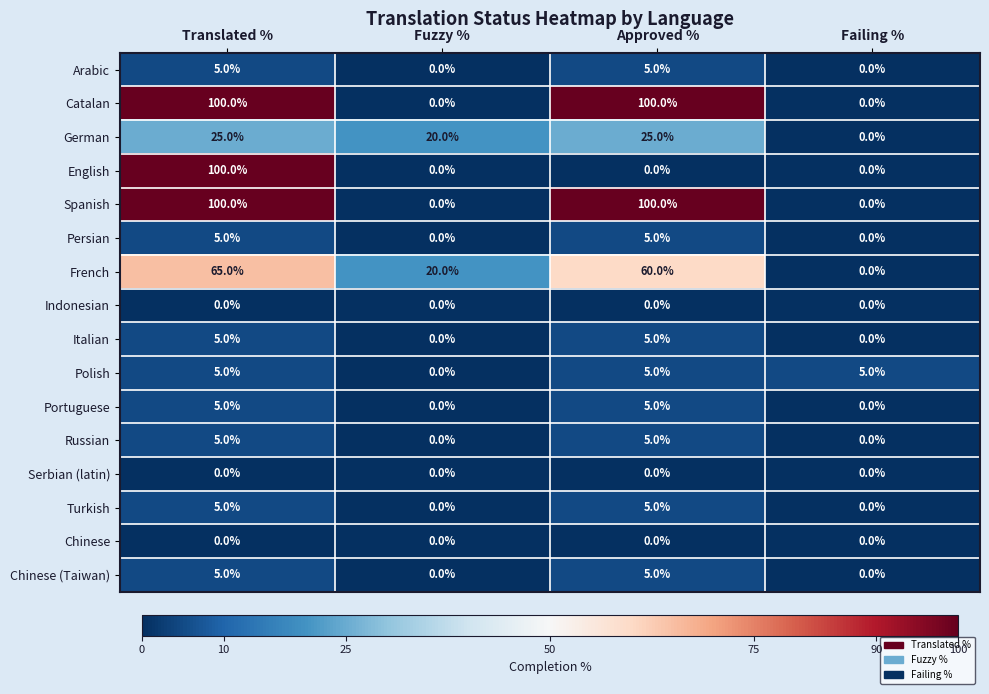

What is the spread (max minus min) of values at Approved %?

100